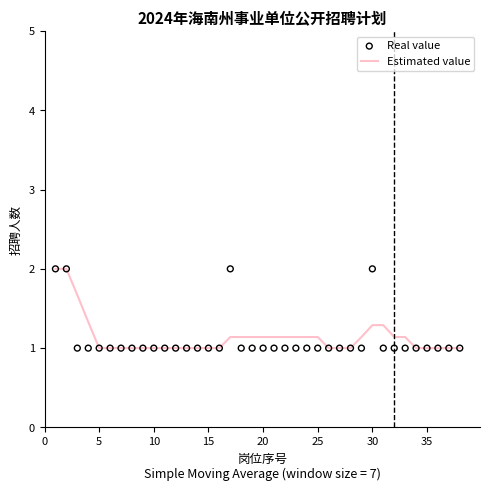

The value of Estimated value at 25 is 2.0. True or false?

False